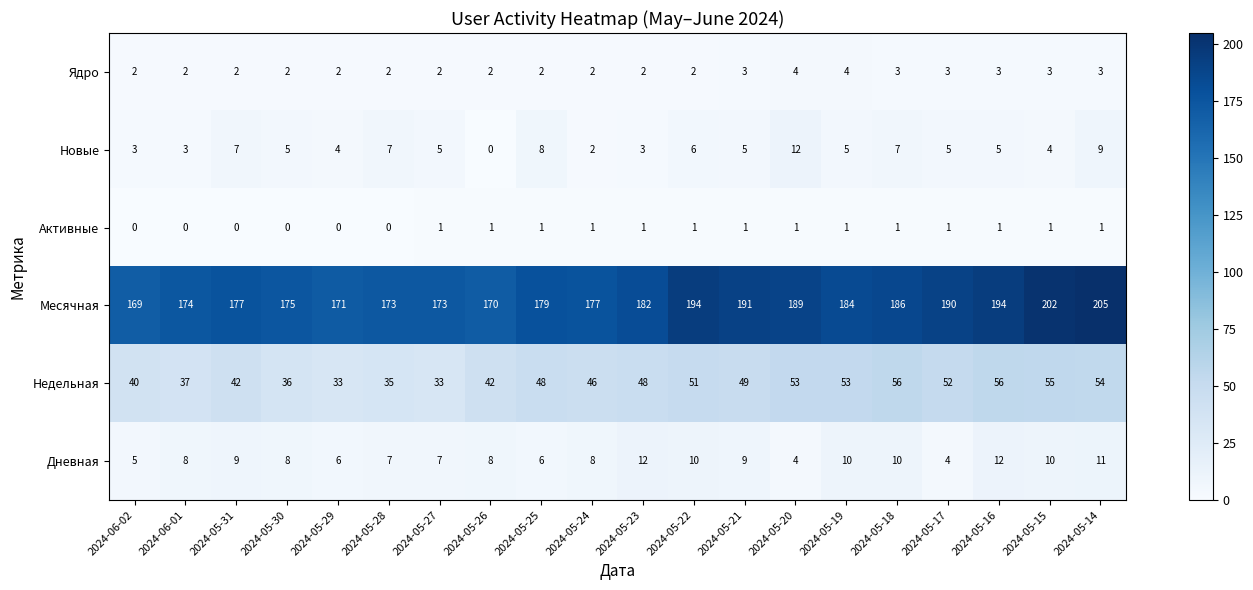

Which series has the largest total across all categories?

Месячная